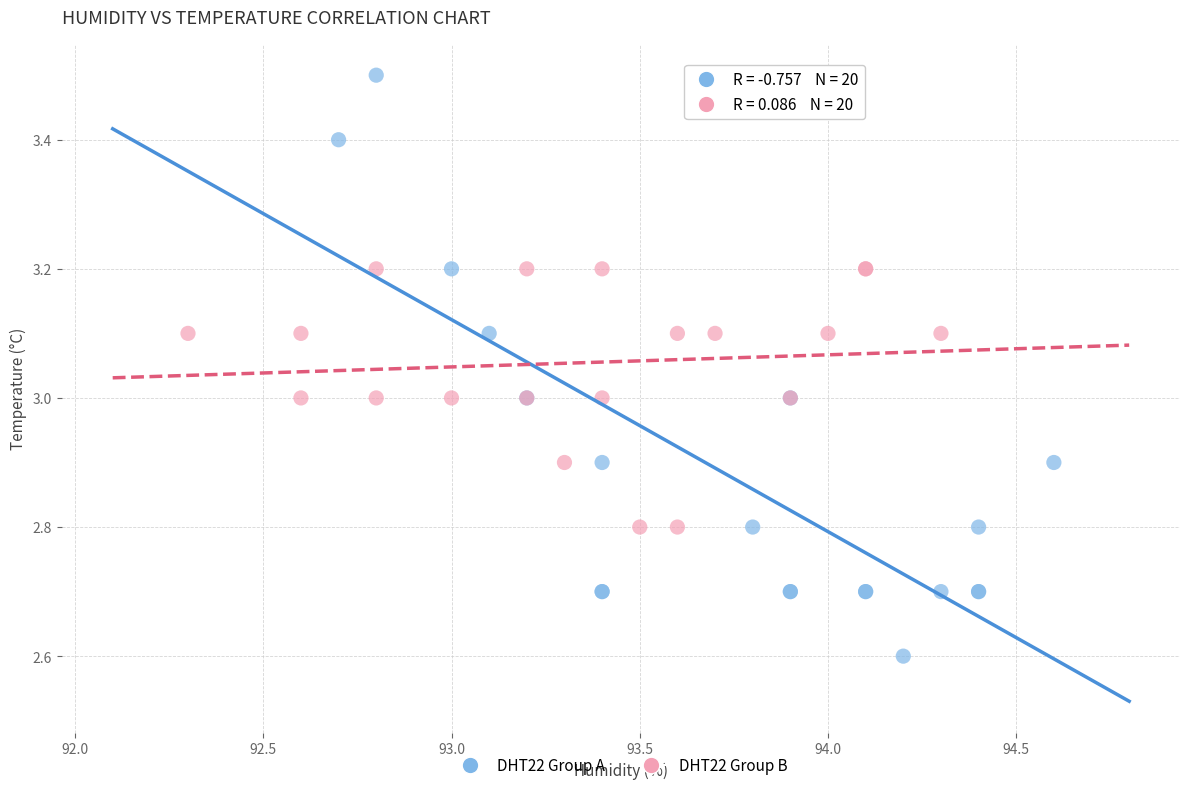

Which series has the largest Y range (max minus min)?

DHT22 Group A